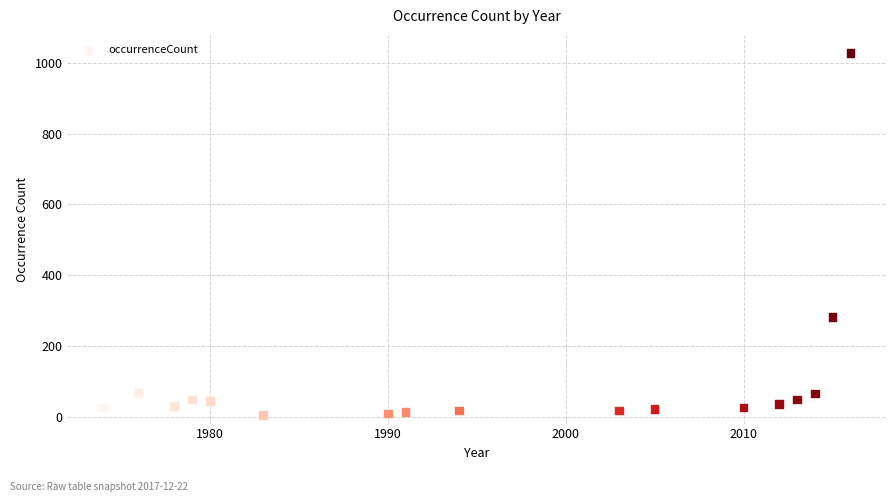

What is the range of Y values (max minus min)?

1024